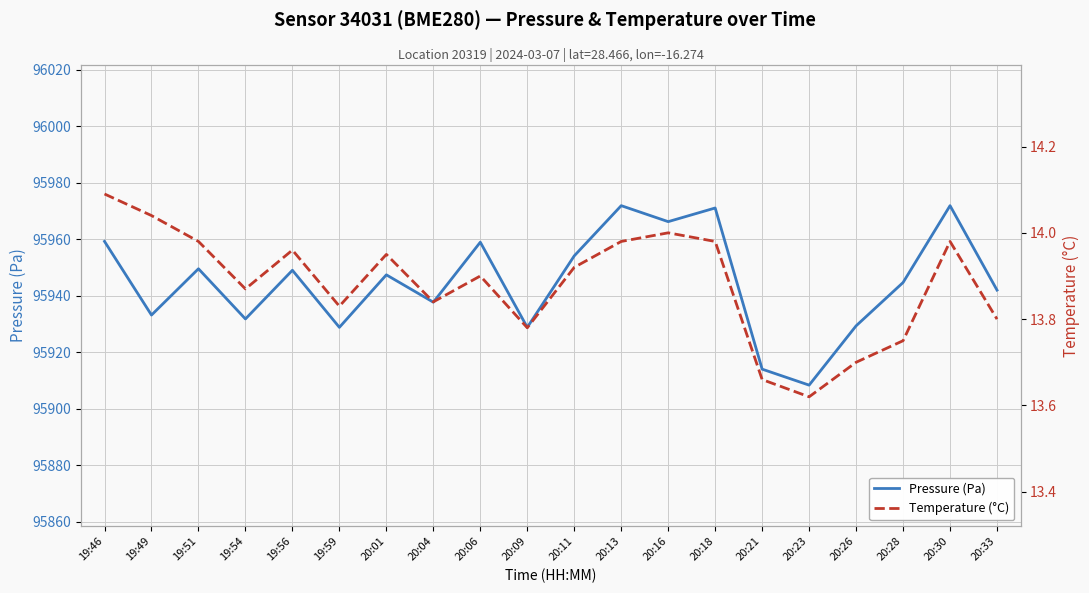

What are all the series names shown in the legend?

Pressure (Pa), Temperature (°C)